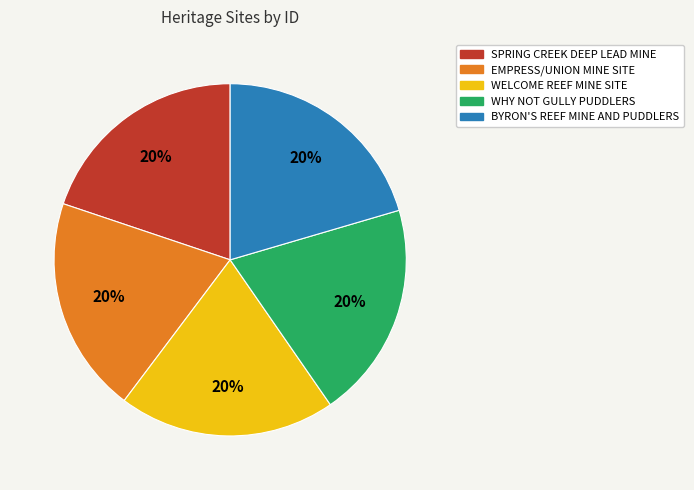

To the nearest percent, what is the combined percentage of SPRING CREEK DEEP LEAD MINE and BYRON'S REEF MINE AND PUDDLERS?

40%